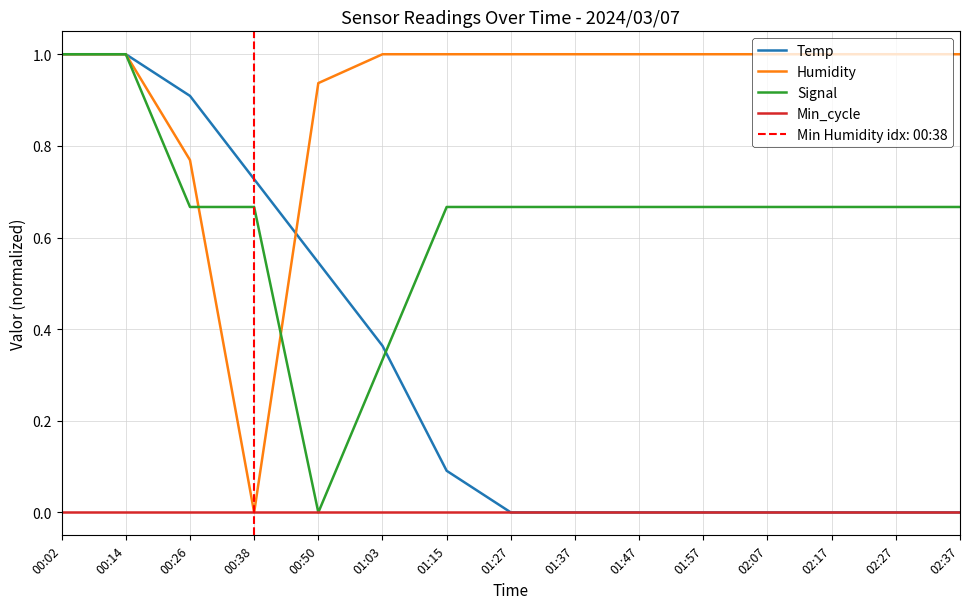

Rank the series by their average value, from highest to lowest.

Humidity, Signal, Temp, Min_cycle